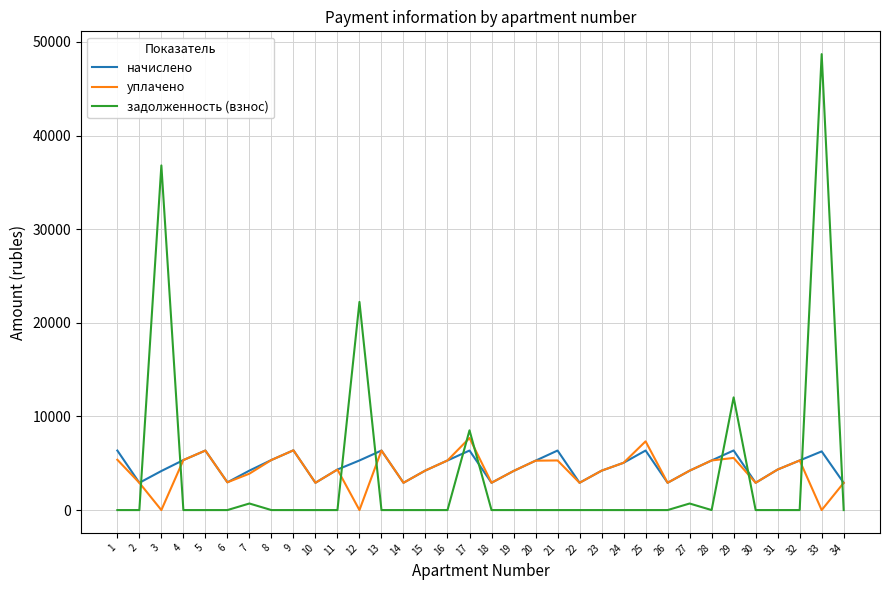

What is the maximum value for уплачено?

7695.9